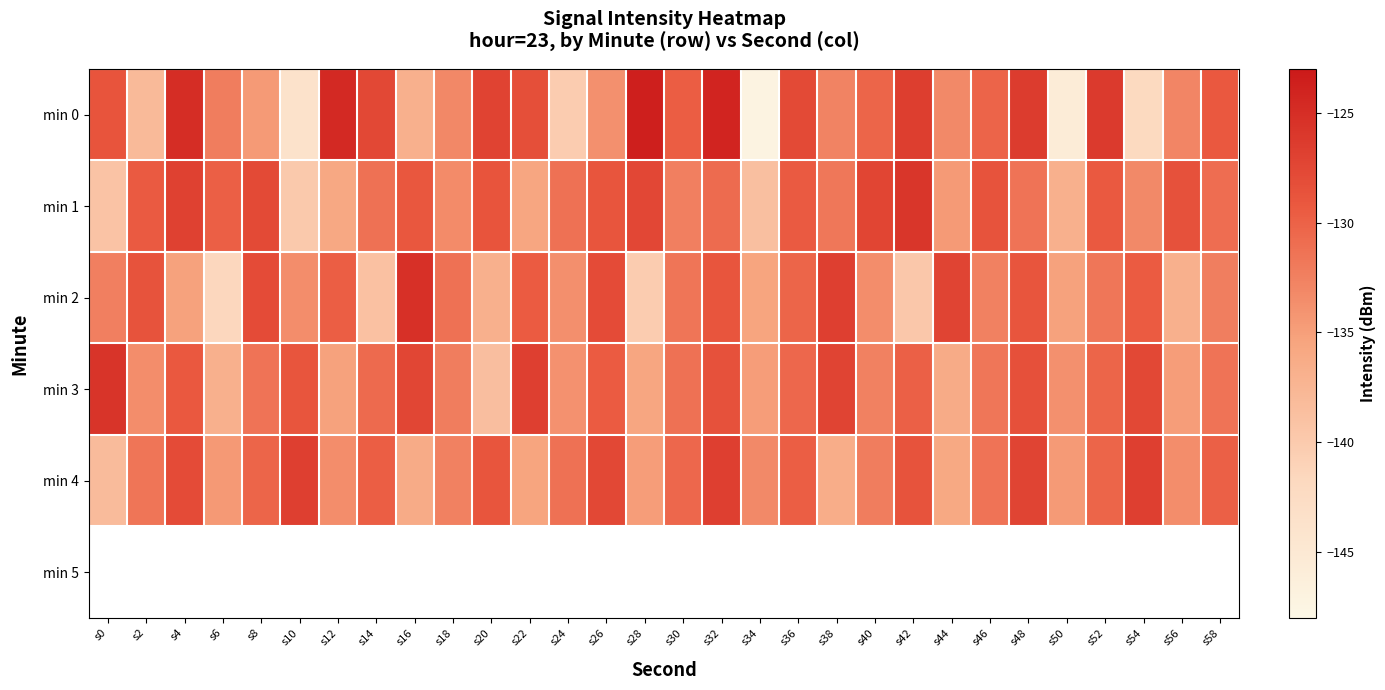

Which series has the largest range (max minus min)?

min 0